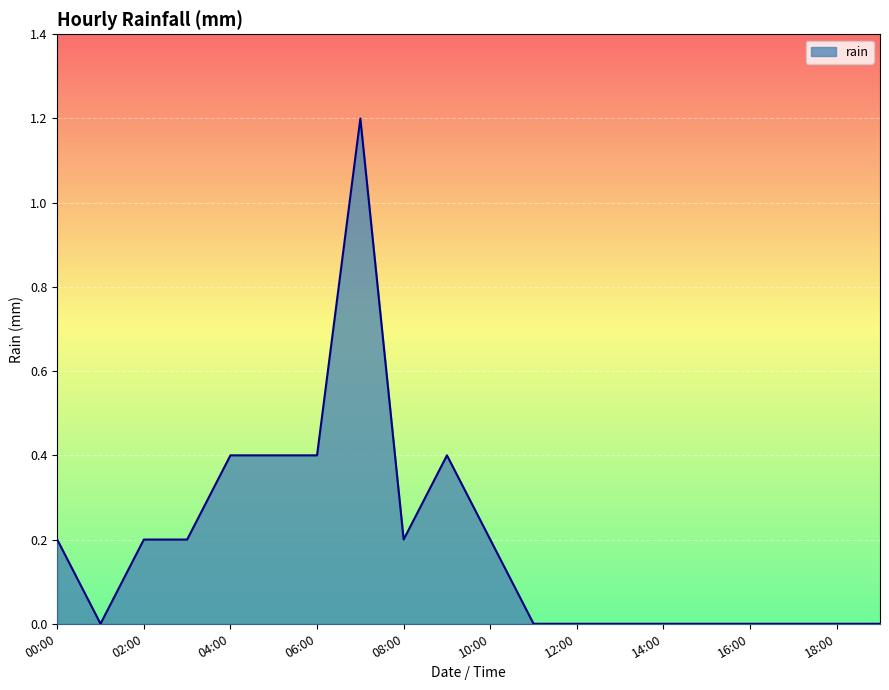

How many series are shown in this chart?

1